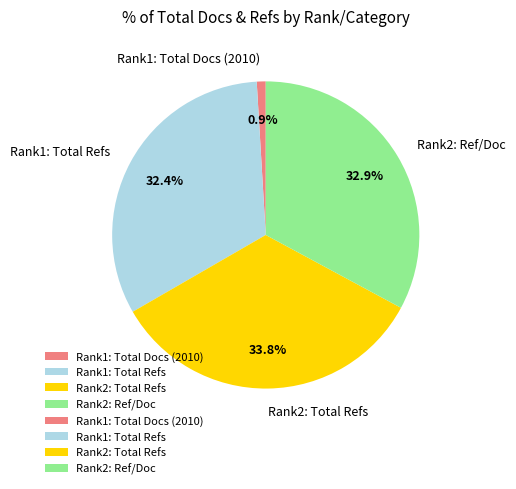

What is the ratio of the value at Rank2: Total Refs to the value at Rank2: Ref/Doc?

1.0